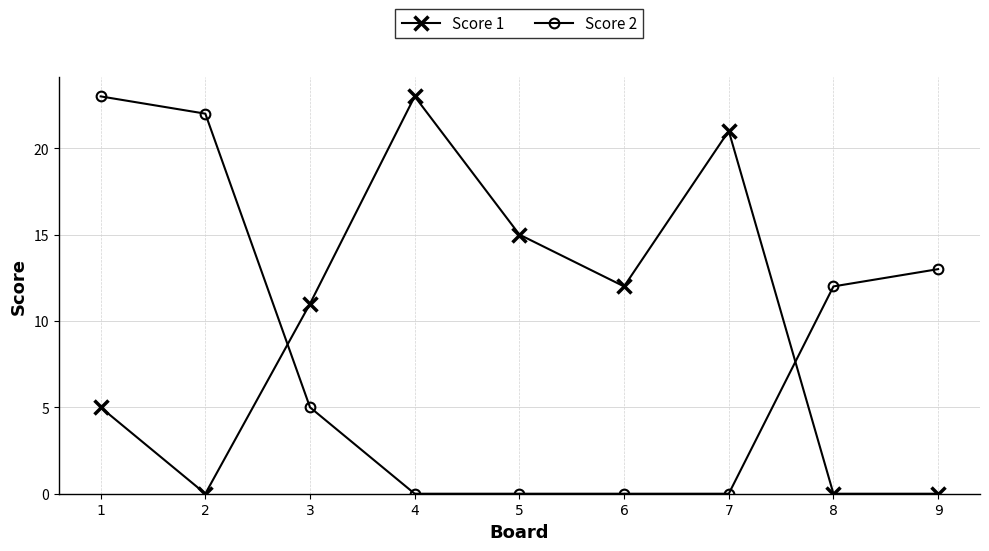

What is the highest value of the Score 1 series?

23